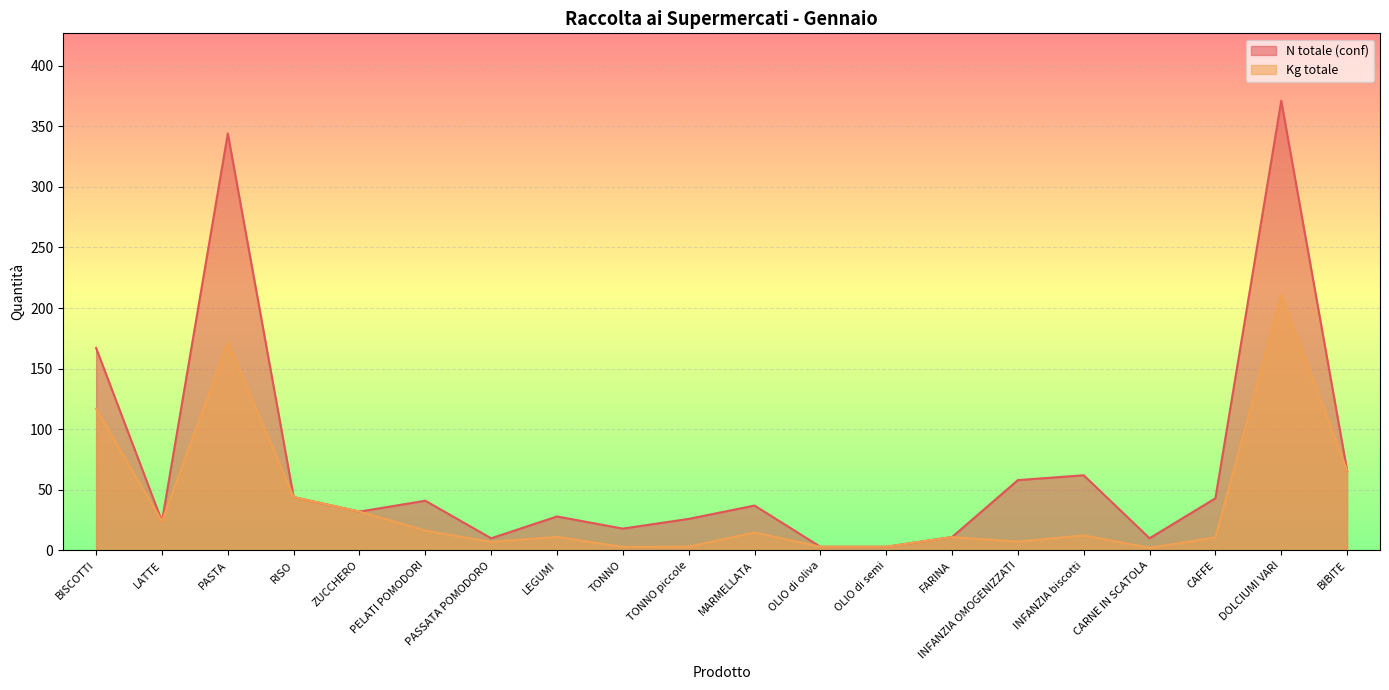

Which category has the lowest value in the Kg totale series?

CARNE IN SCATOLA